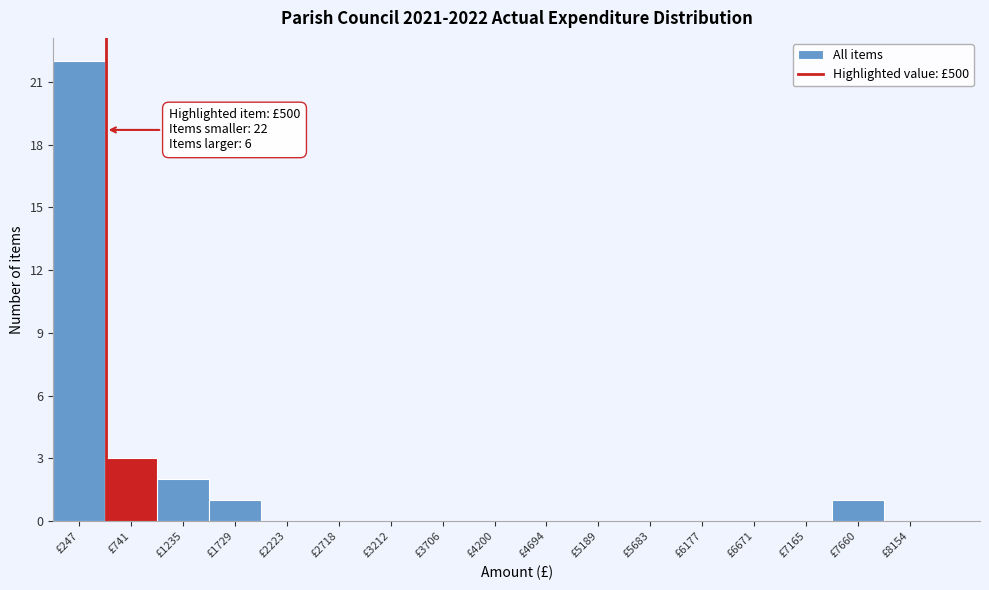

Which range on the x-axis has the tallest bar?

0 to 500